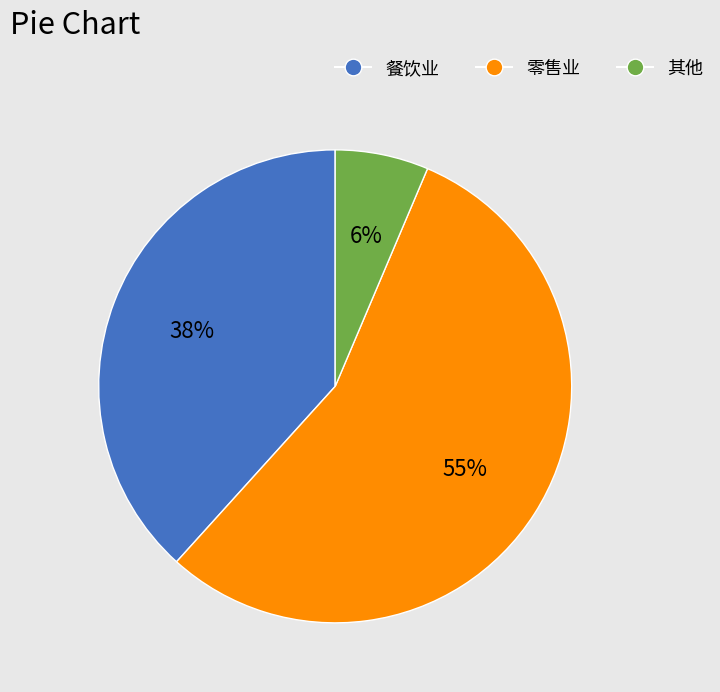

How many segments does this pie chart have?

3